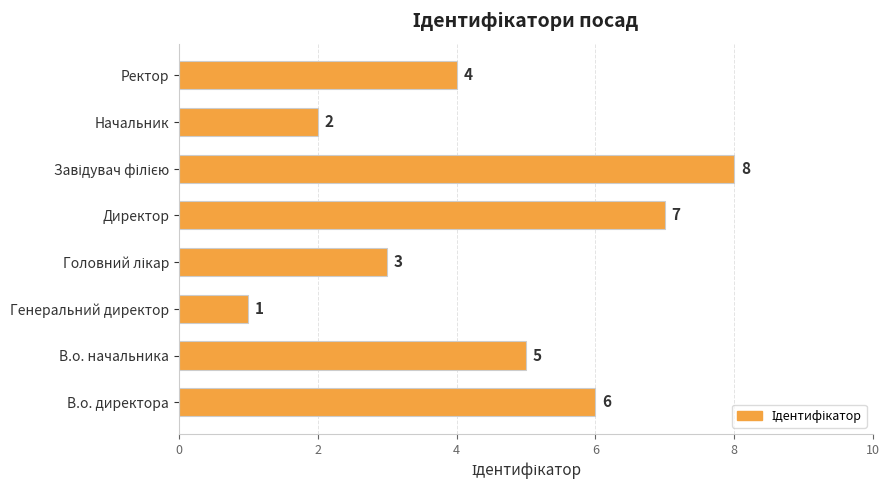

What is the minimum value shown in the chart?

1